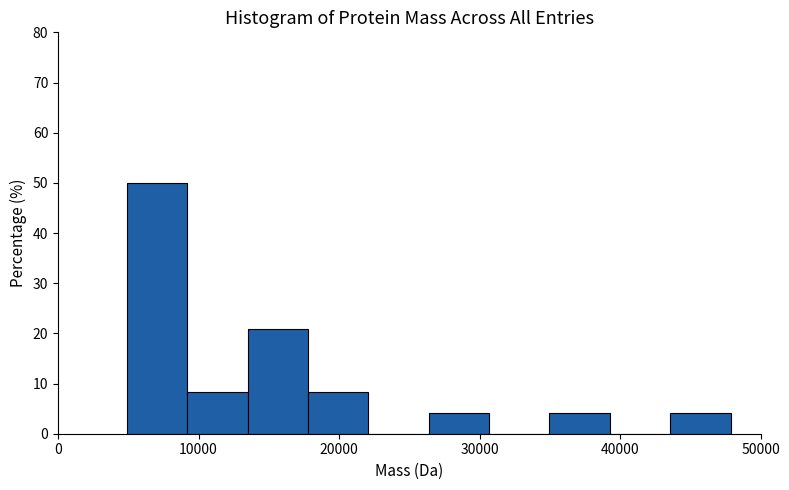

Which range on the x-axis has the tallest bar?

5000 to 9000